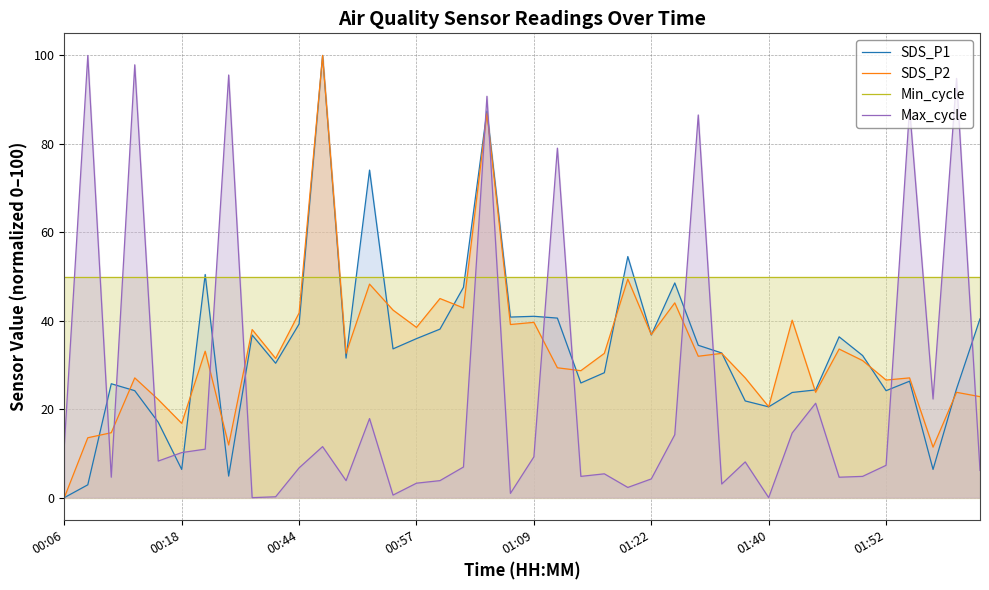

How many interior local peaks does the Max_cycle series have?

13